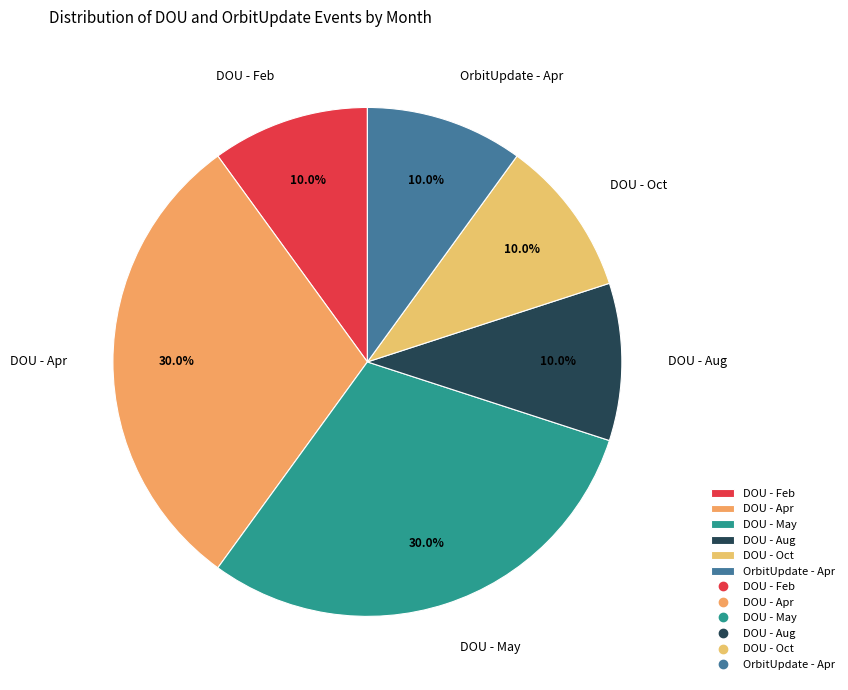

What is the ratio of the value at DOU - Oct to the value at DOU - Aug?

1.0